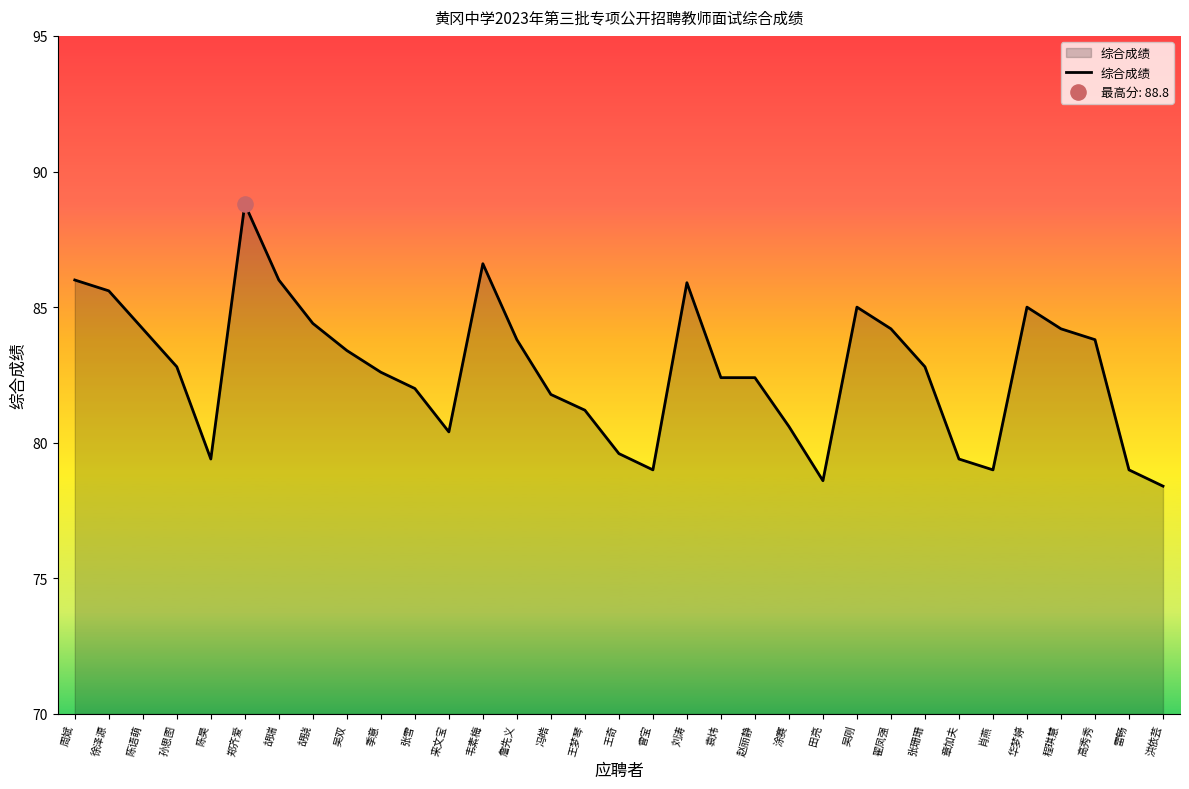

What is the ratio of the value at 吴双 to the value at 张雪?

1.0